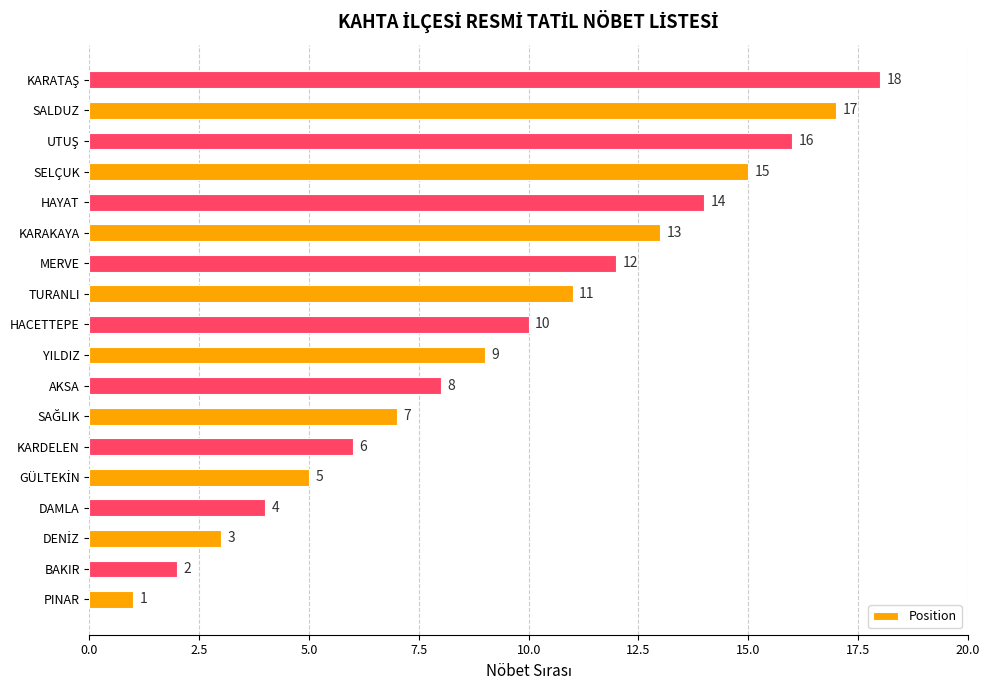

Are the bars horizontal?

Yes